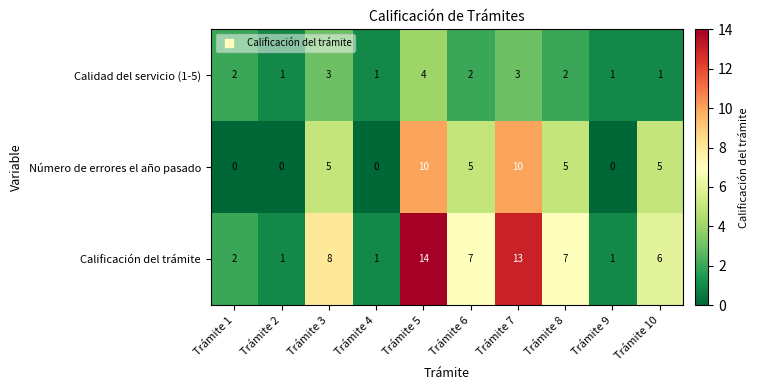

Where does the Calificación del trámite series first go above 7?

Trámite 3